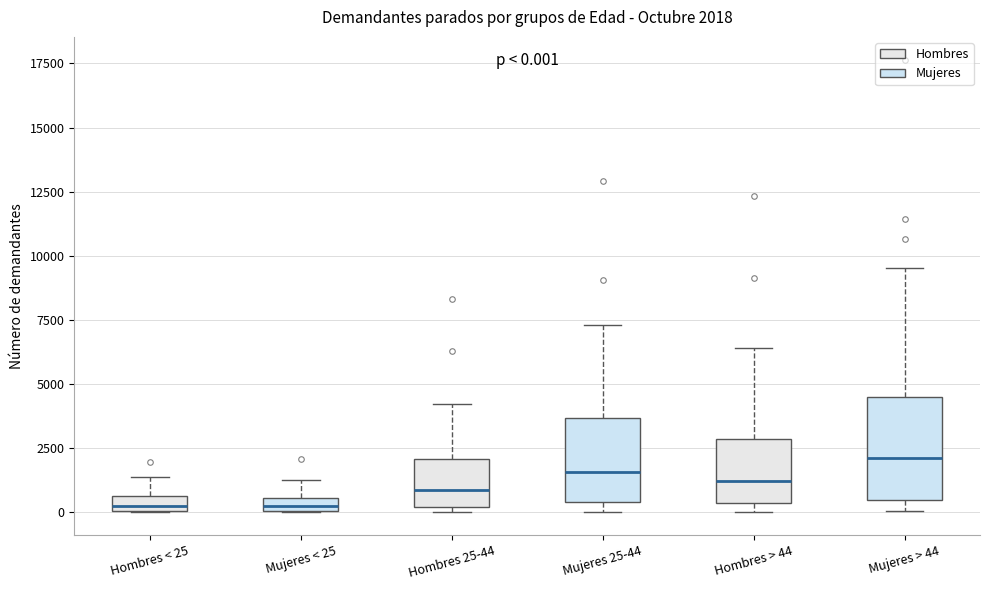

Which box has the highest median line?

Mujeres > 44